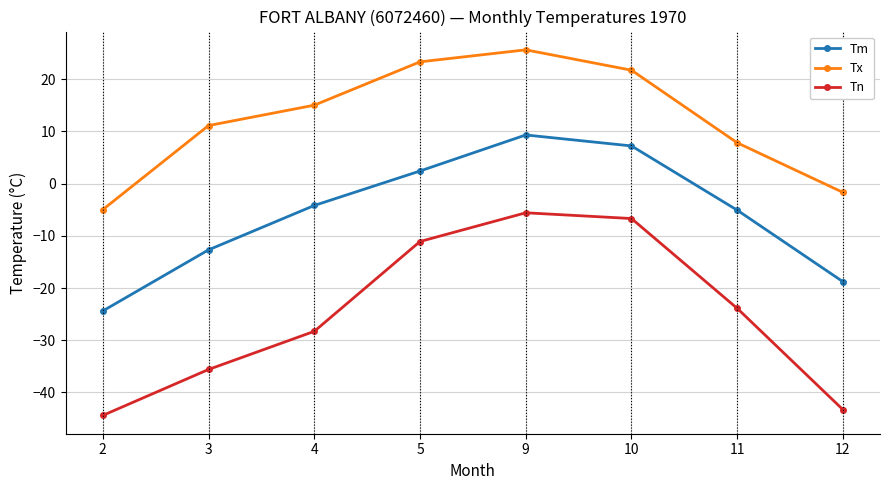

Reading left to right, what are all the values shown in this chart?

Tm: -24.4	-12.7	-4.2	2.4	9.3	7.2	-5.1	-18.8
Tx: -5.0	11.1	15.0	23.3	25.6	21.7	7.8	-1.7
Tn: -44.4	-35.6	-28.3	-11.1	-5.6	-6.7	-23.9	-43.3